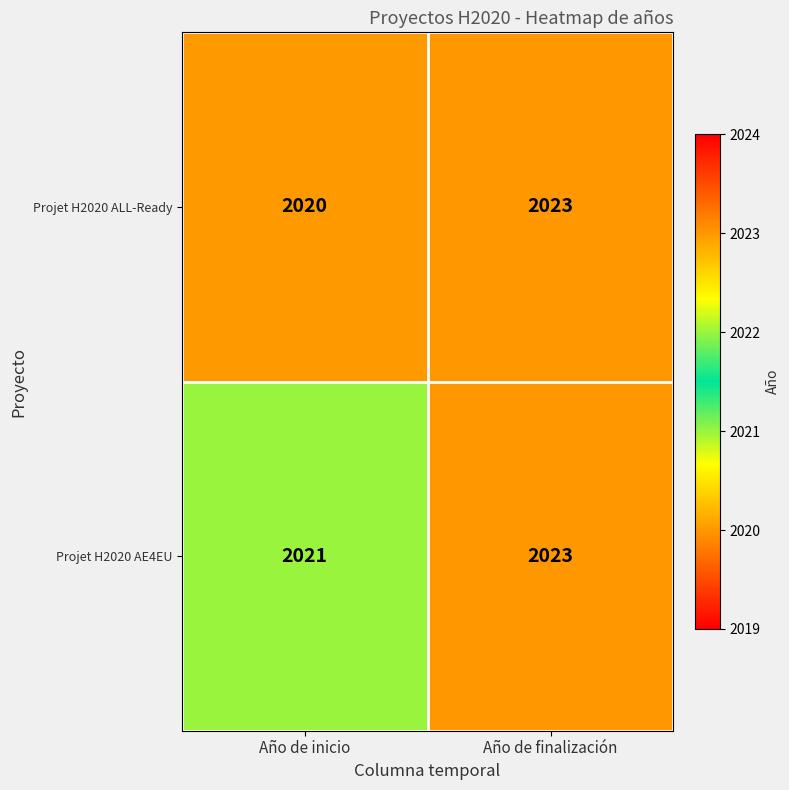

List the labels in order of Projet H2020 ALL-Ready value, largest first.

Año de finalización, Año de inicio